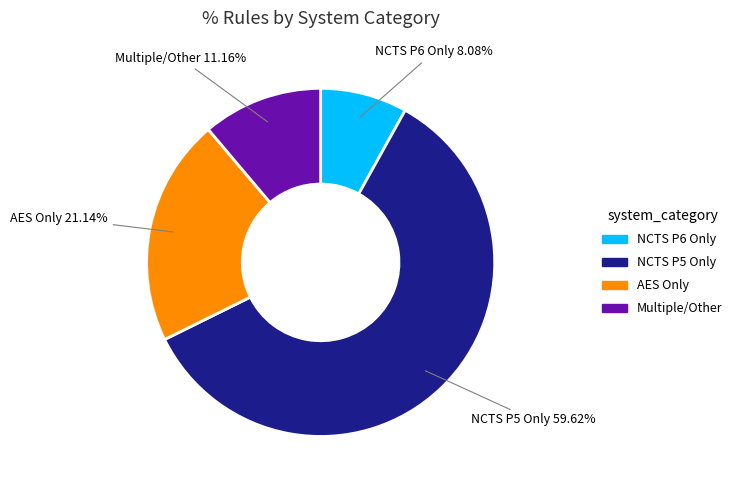

True or false: NCTS P5 Only accounts for 60% of the total.

True